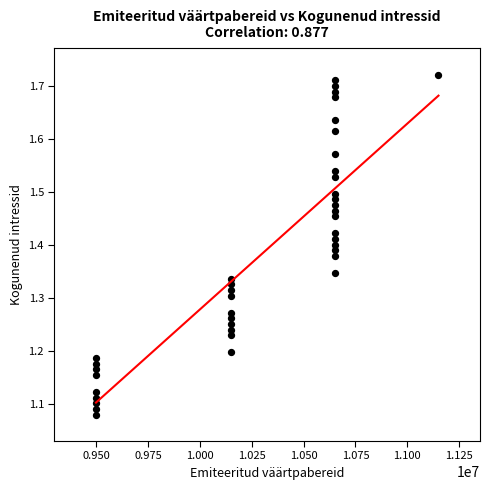

What is the range of X values (max minus min)?

1650000.0